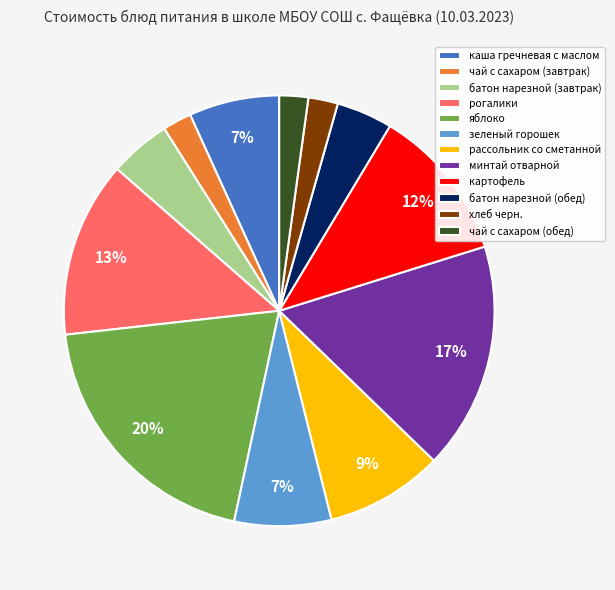

What is the ratio of the value at рогалики to the value at картофель?

1.1